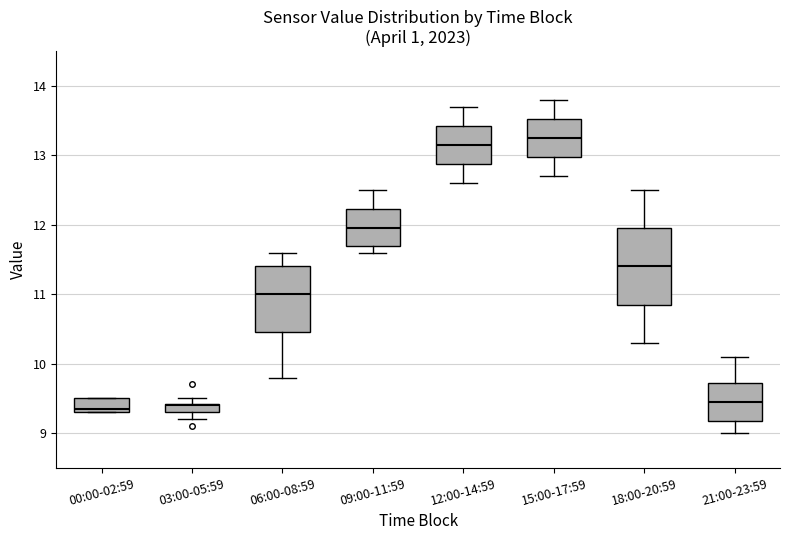

Comparing the boxes themselves (not the whiskers), which one is the tallest?

18:00-20:59